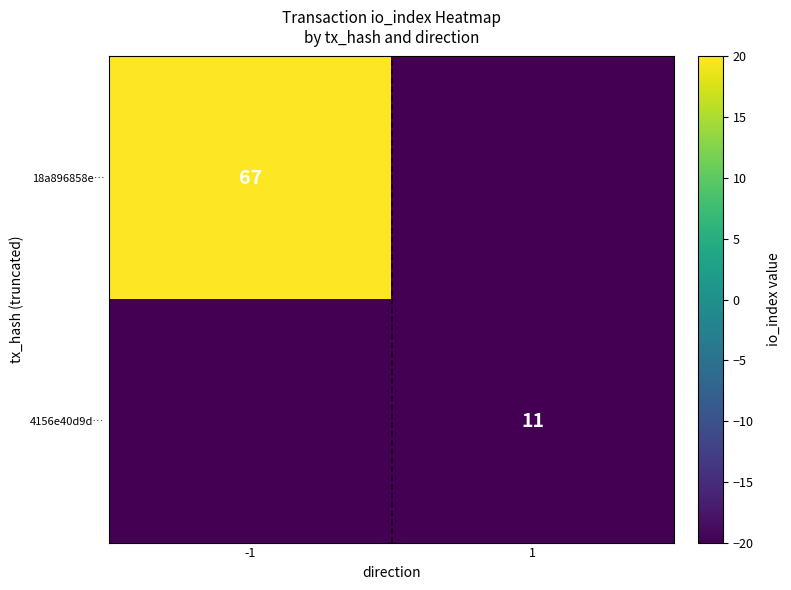

Is the value of 4156e40d9d… at 1 greater than the value of 18a896858e… at 1?

Yes